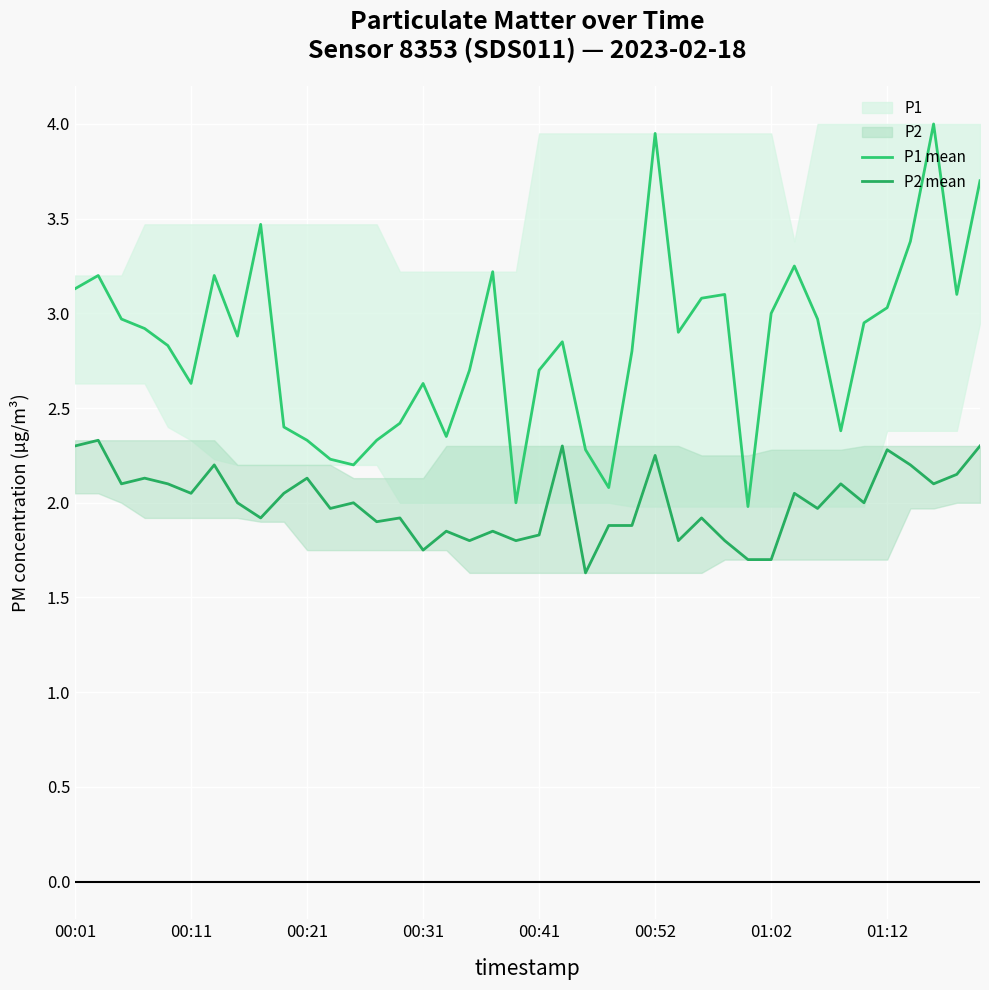

Count the number of categories in the chart.

40